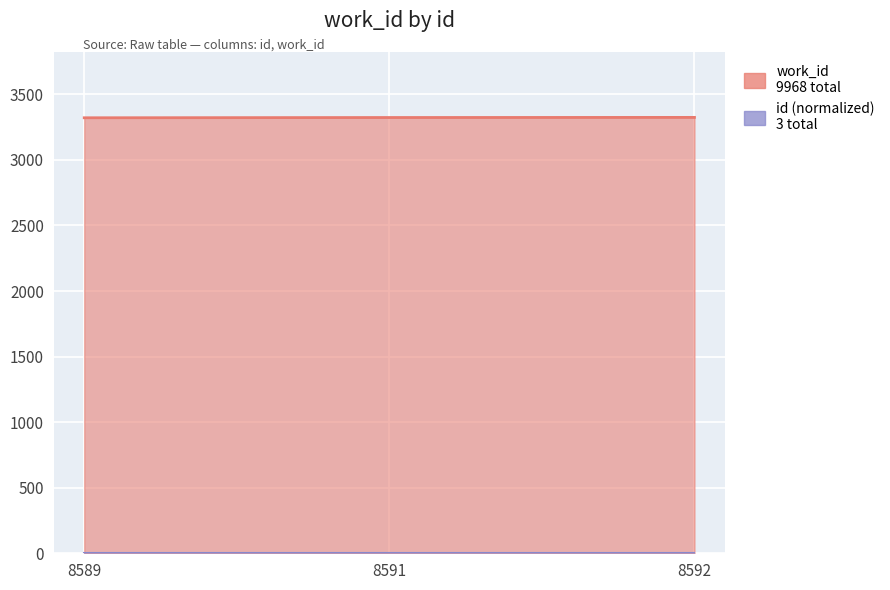

The chart shows a value of 849 at 8591. True or false?

False